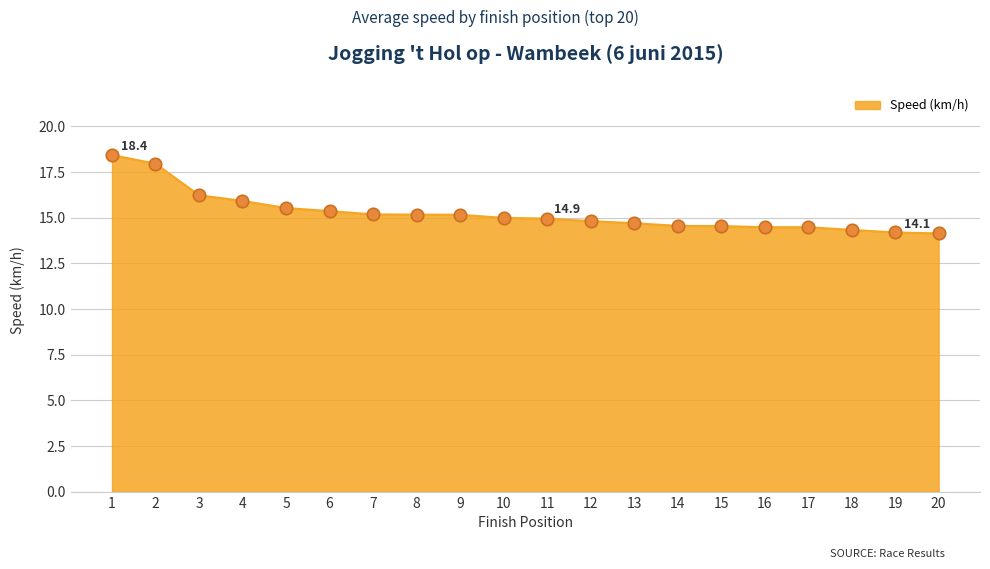

Which has a higher value, 6 or 12?

6